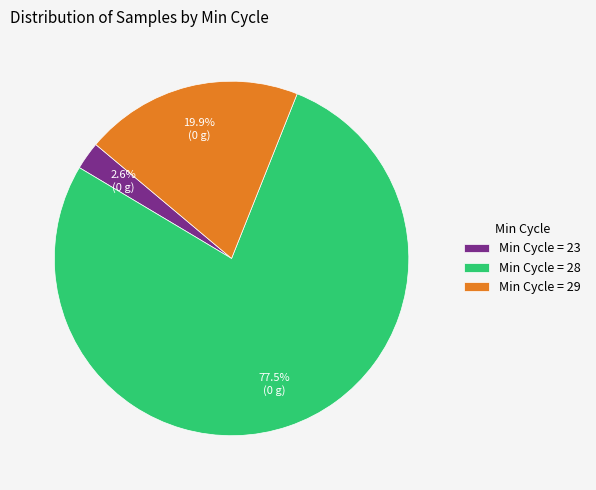

Approximately how many times larger is the value at Min Cycle = 28 compared to Min Cycle = 29?

3.9